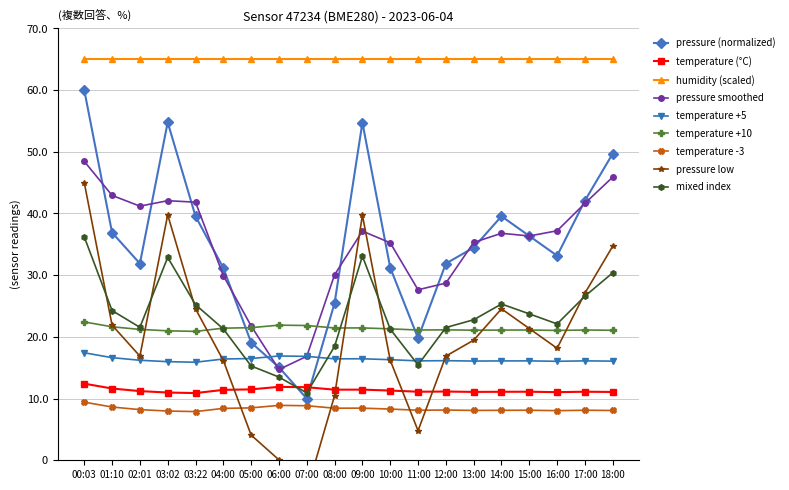

What is the minimum value for temperature -3?

7.9